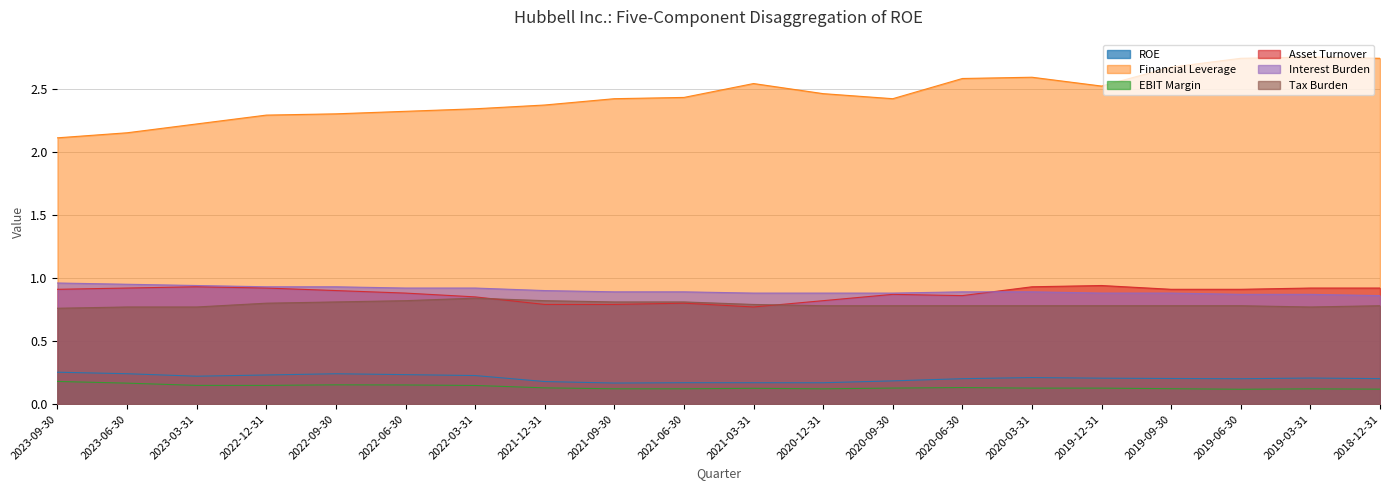

What is the difference between the maximum and minimum values in the Financial Leverage series?

0.6